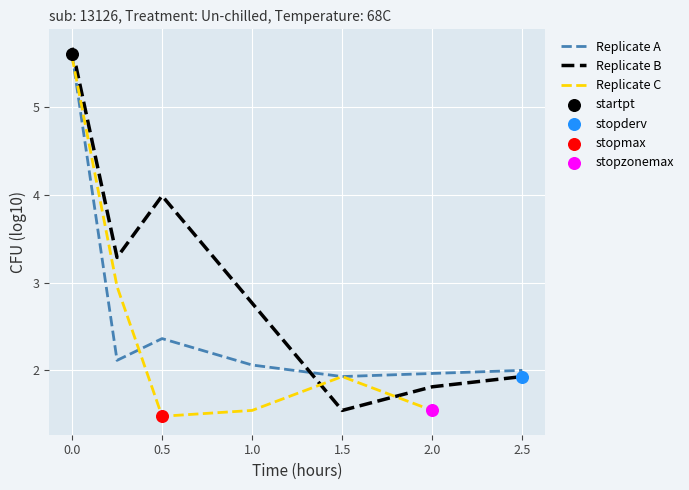

Which series contains the lowest Y value?

Replicate C